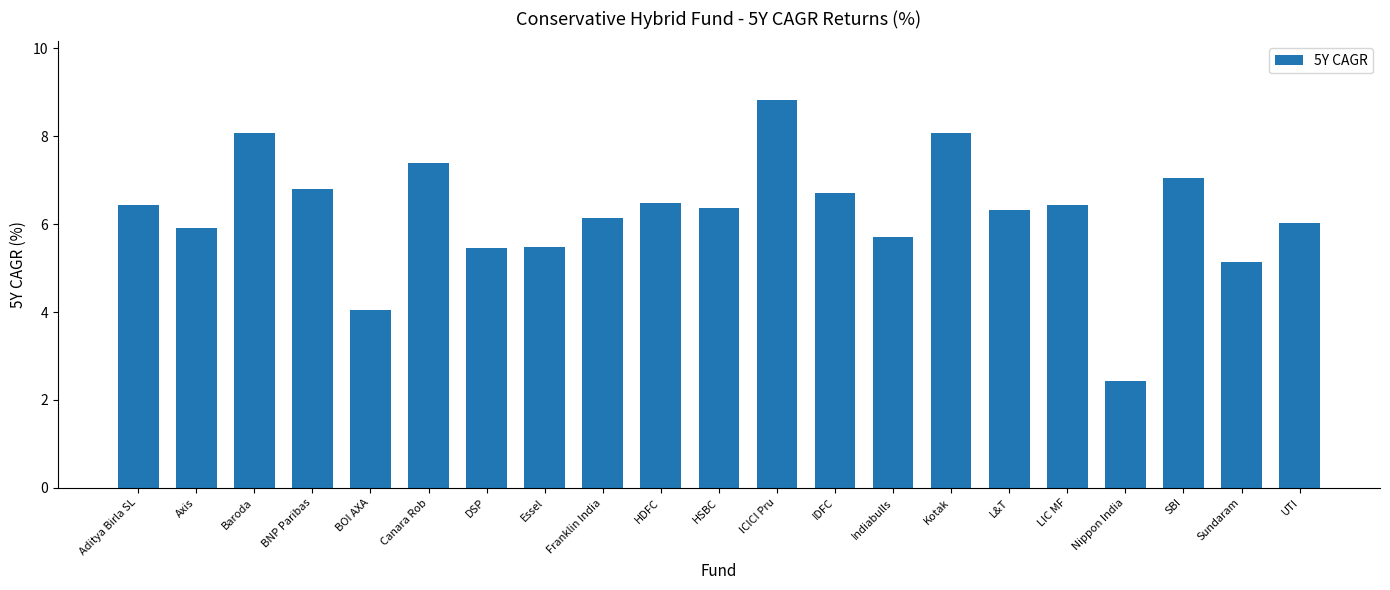

How many bars are there in total?

21